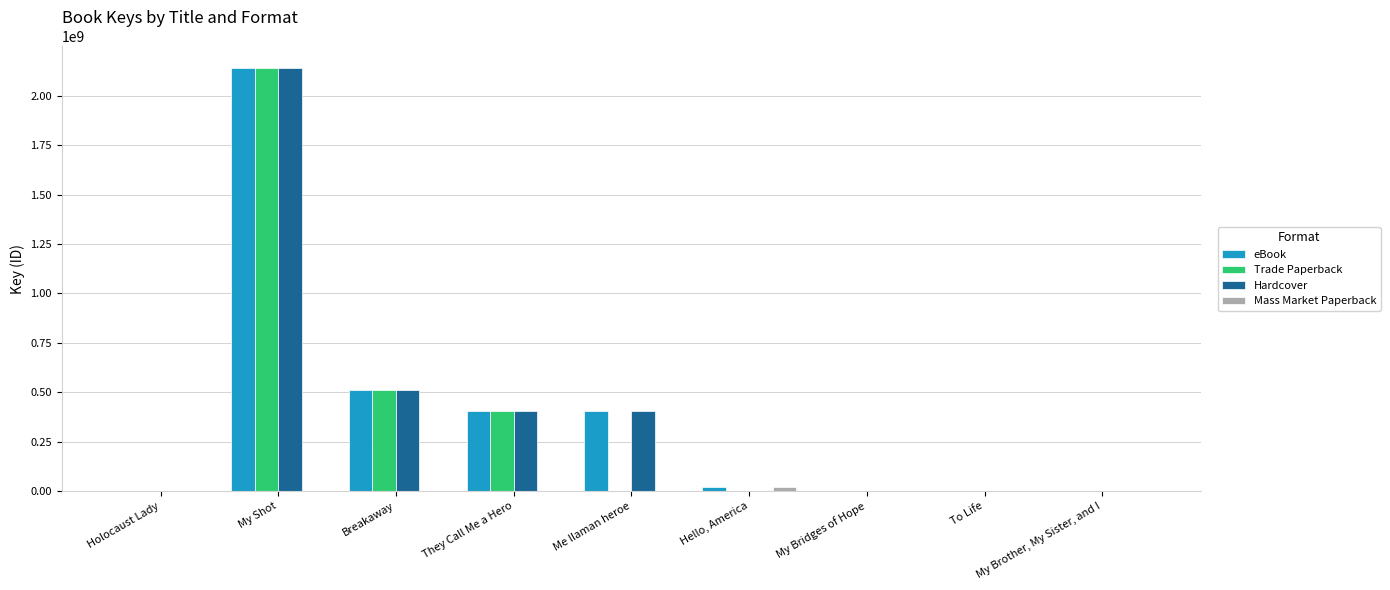

Is it true that Hardcover equals 2141391592 at My Shot?

True